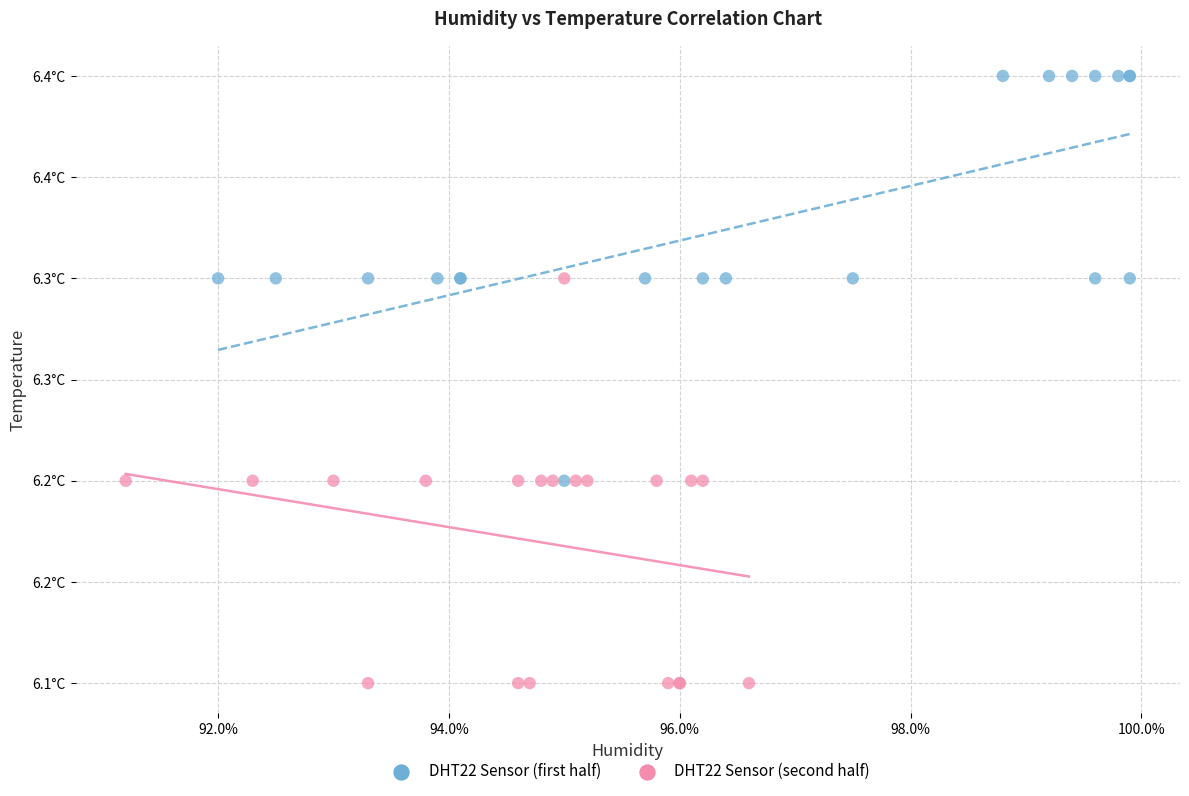

What are all the series names shown in the legend?

DHT22 Sensor (first half), DHT22 Sensor (second half)